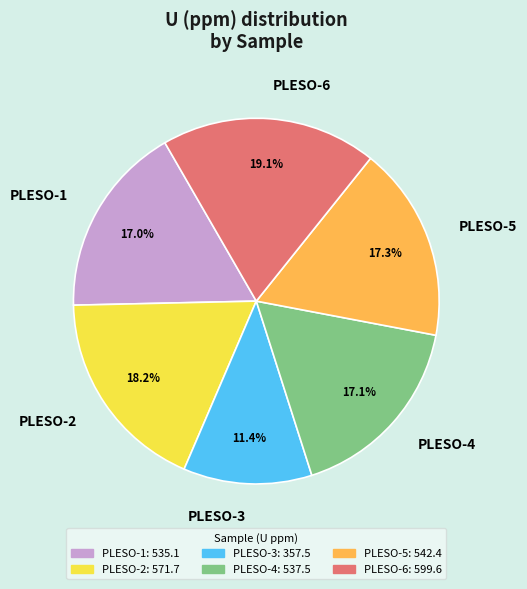

Which has a higher value, PLESO-2 or PLESO-4?

PLESO-2